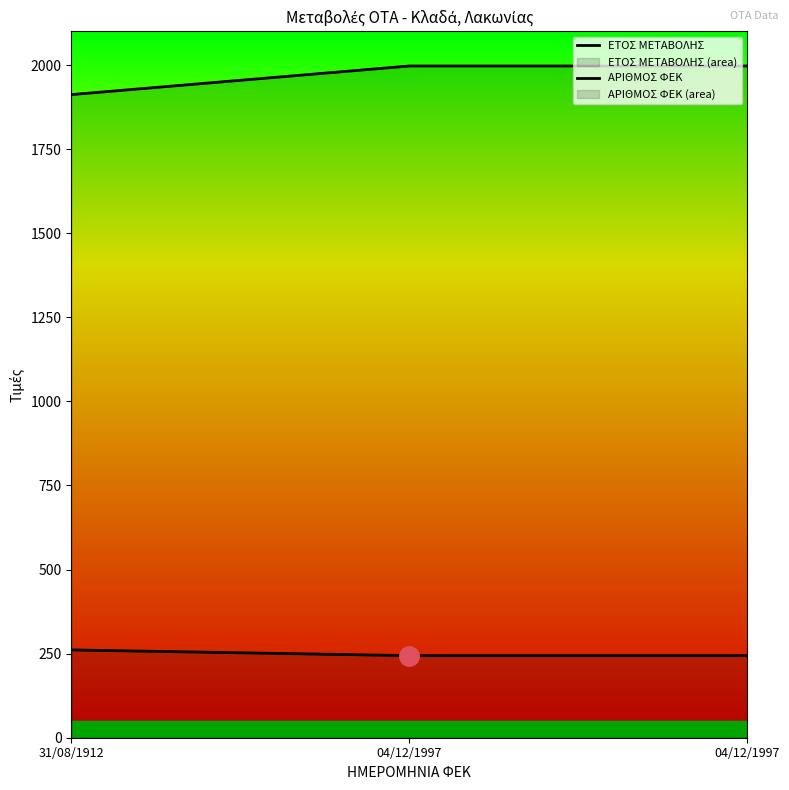

What are all the series names shown in the legend?

ΕΤΟΣ ΜΕΤΑΒΟΛΗΣ, ΑΡΙΘΜΟΣ ΦΕΚ